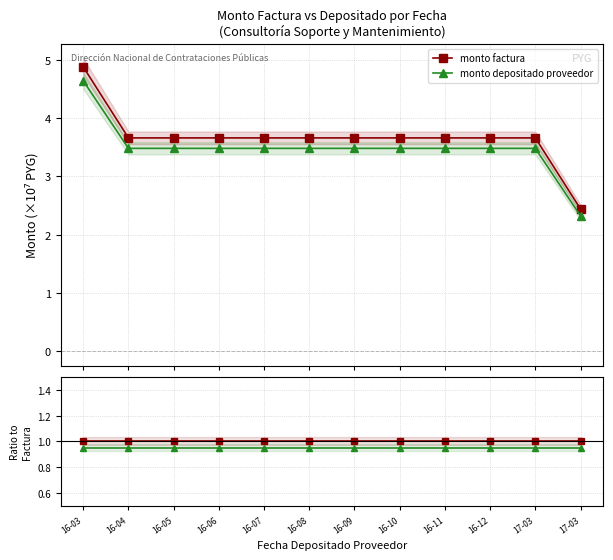

Which has a higher value, 16-12 or 16-06?

16-12